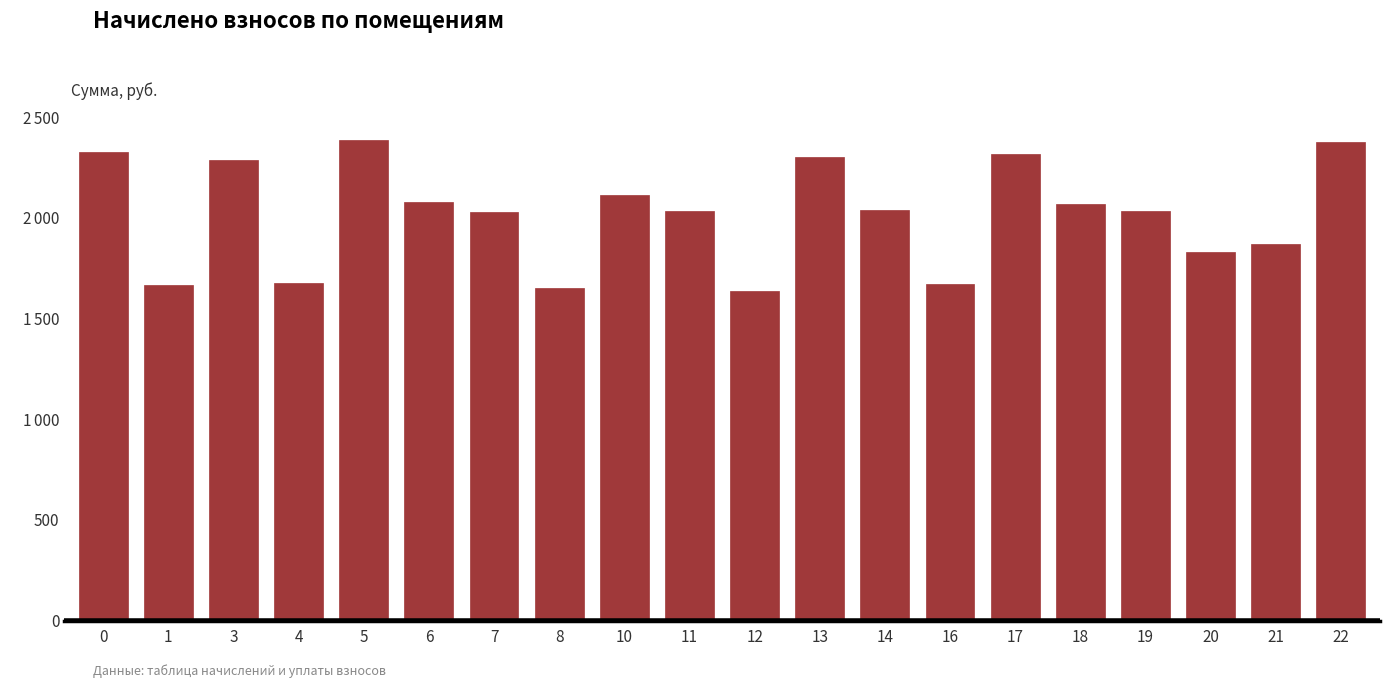

What is the value of the 6th bar from the left?

2079.5